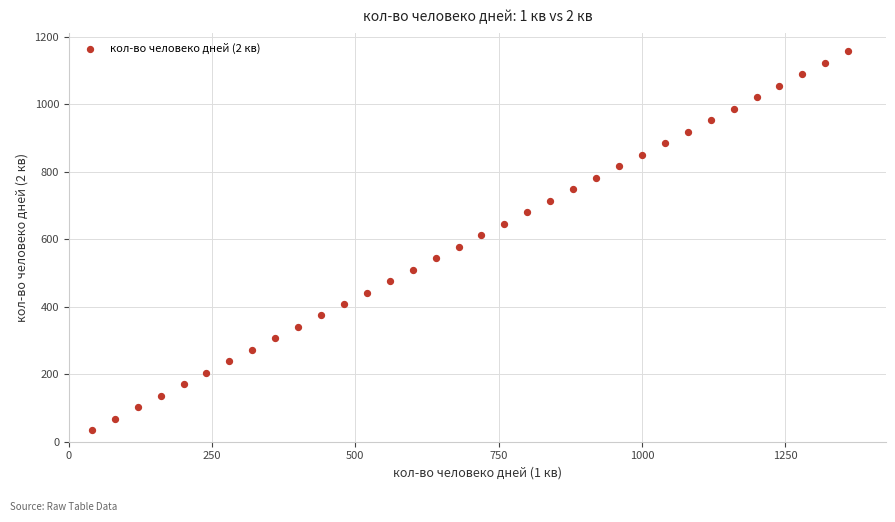

What is the range of Y values (max minus min)?

1122